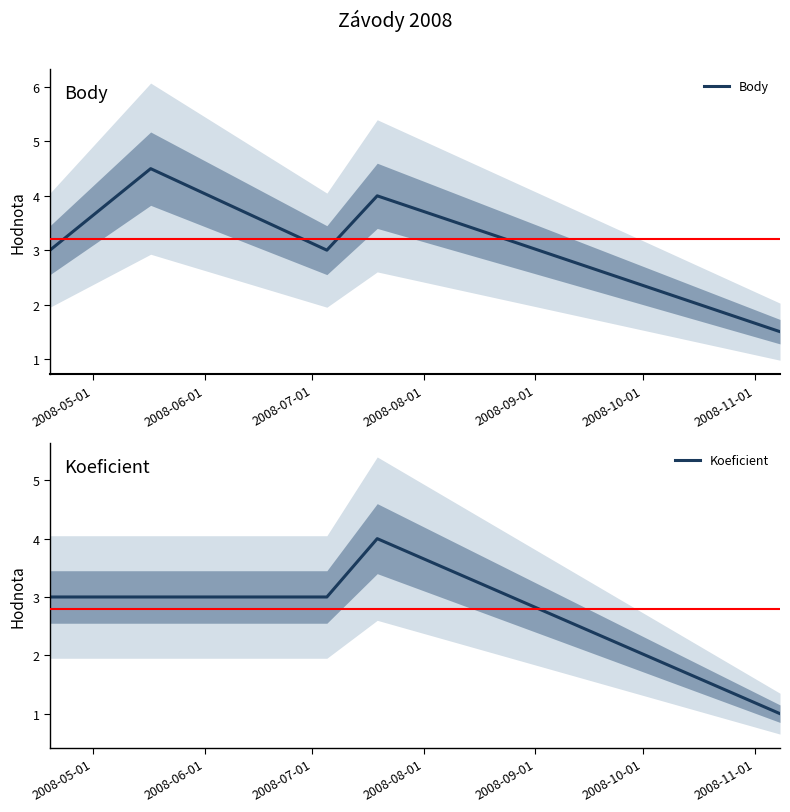

At 2008-06-01, list the series in order from smallest to largest.

Koeficient, Body